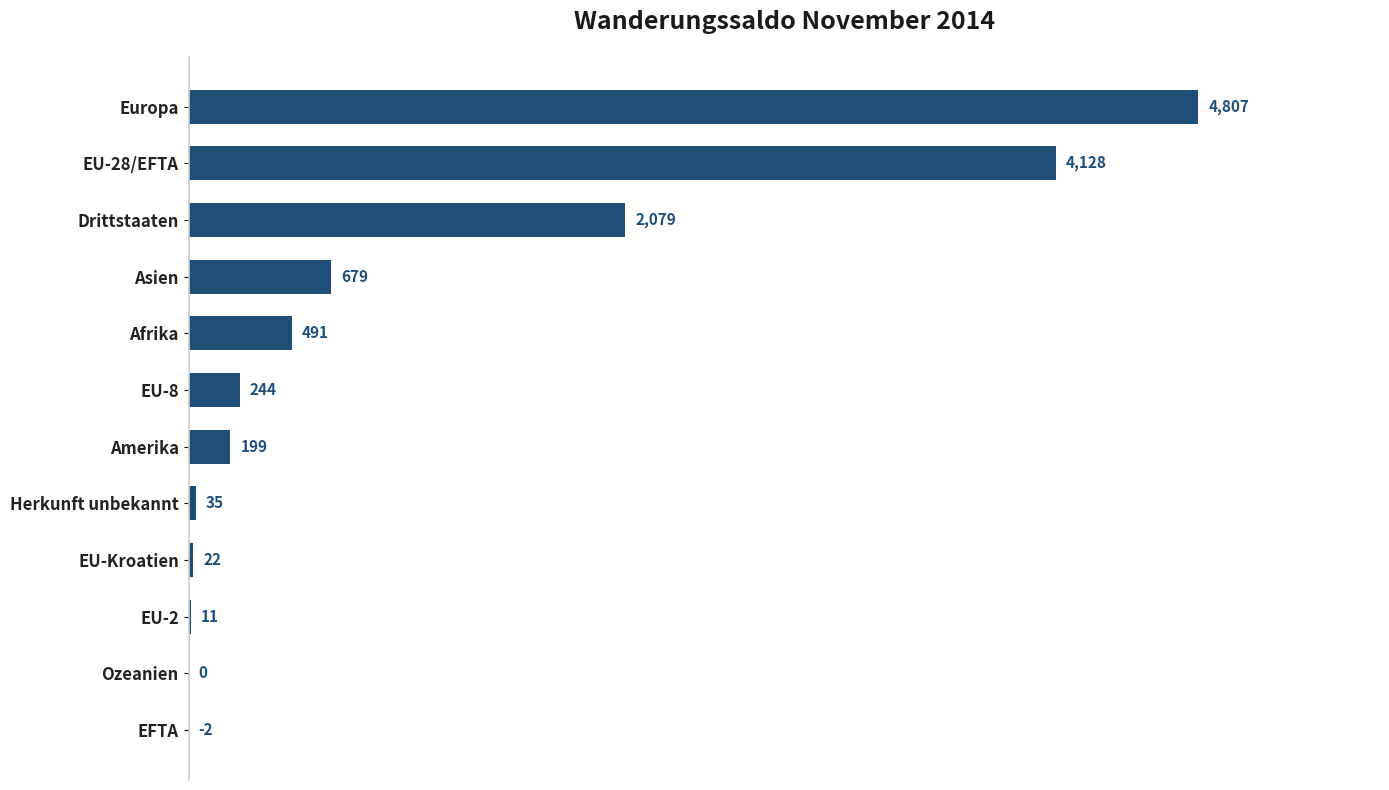

What is the maximum value shown in the chart?

4807